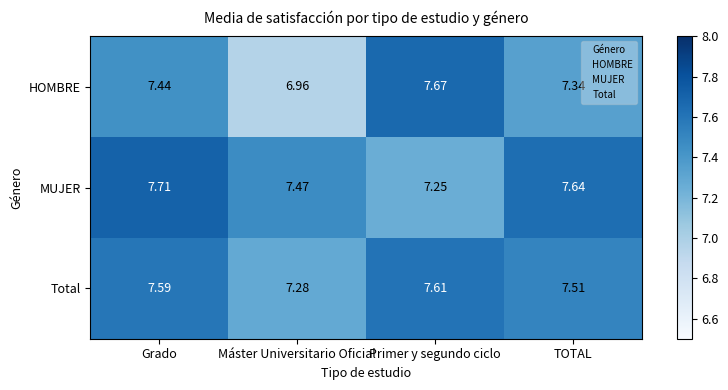

How many categories are shown in the chart?

4